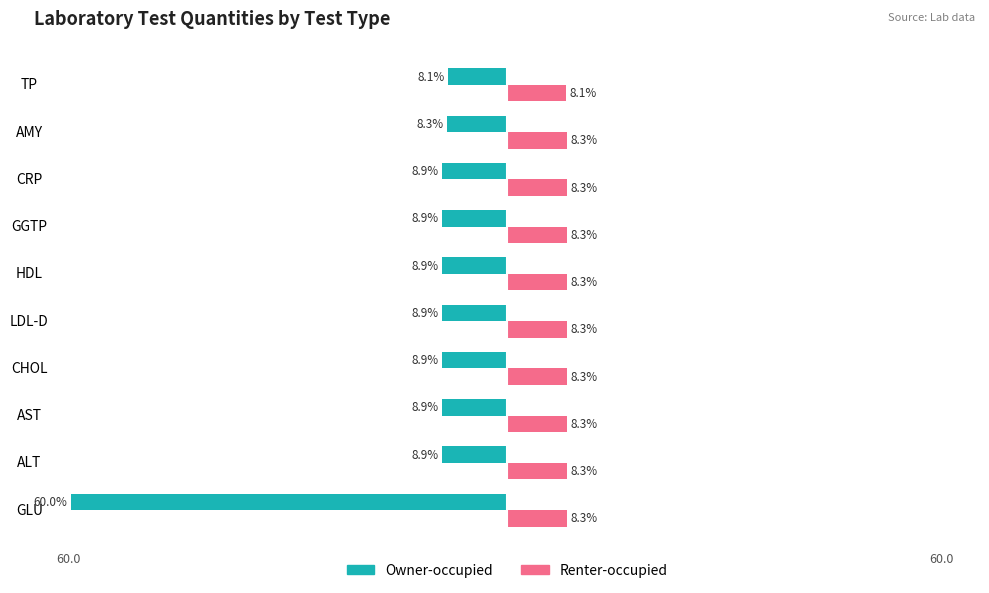

List the series in order of their overall mean, highest first.

Renter-occupied, Owner-occupied